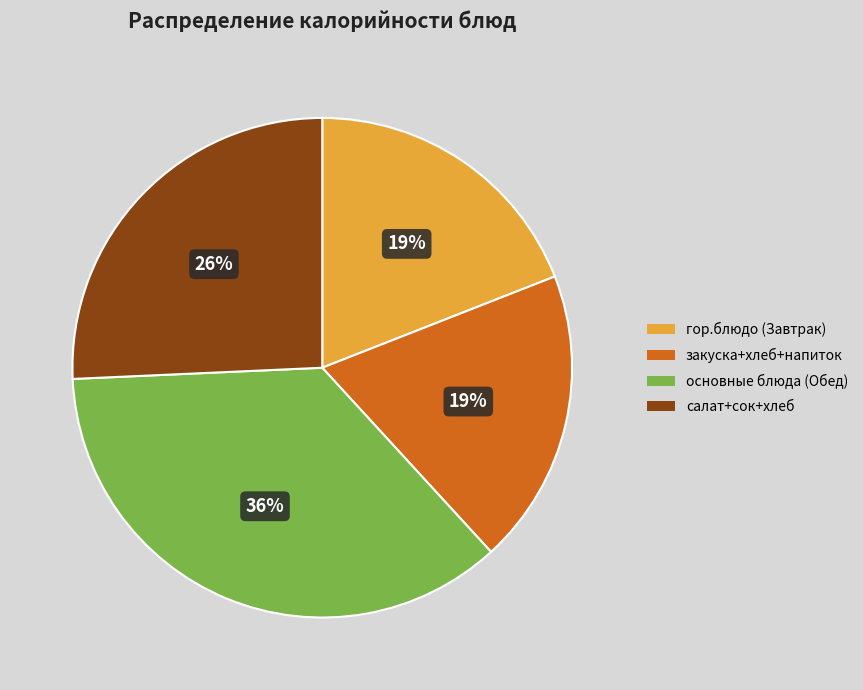

Is there a majority slice in this chart?

No